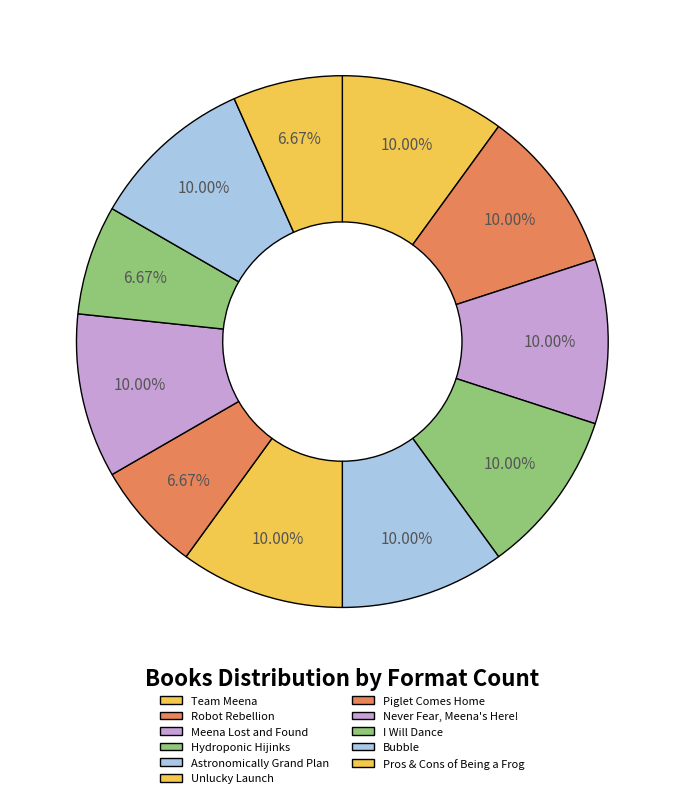

Count the number of slices in the pie.

11